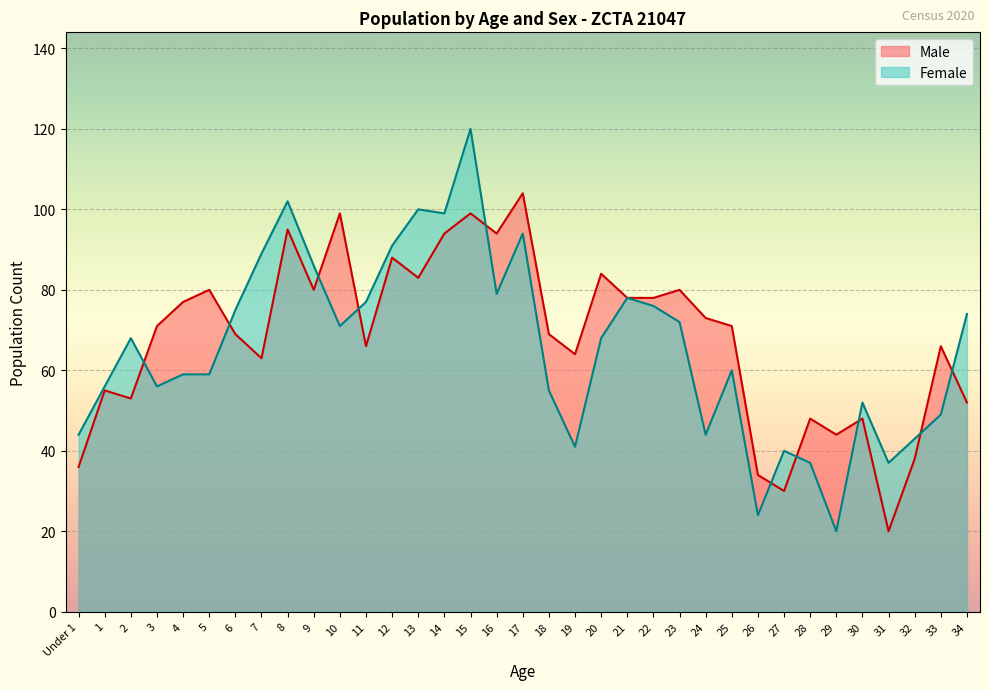

What is the value of the Male point at the 4th from the left?

71